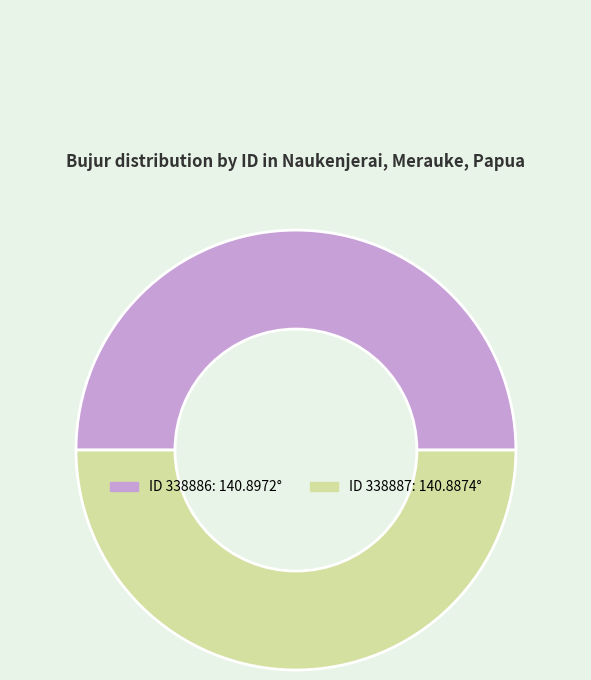

How many slices are in this pie chart?

2